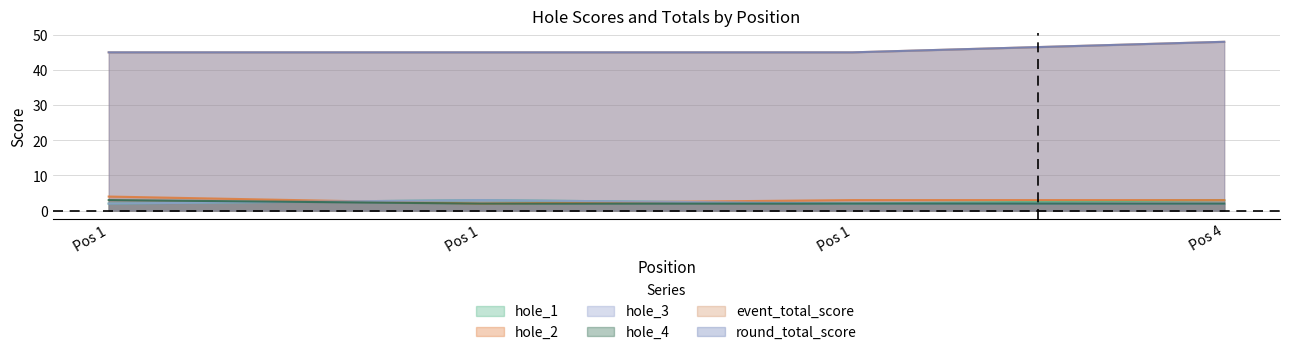

True or false: hole_4 and hole_3 intersect in this chart.

True